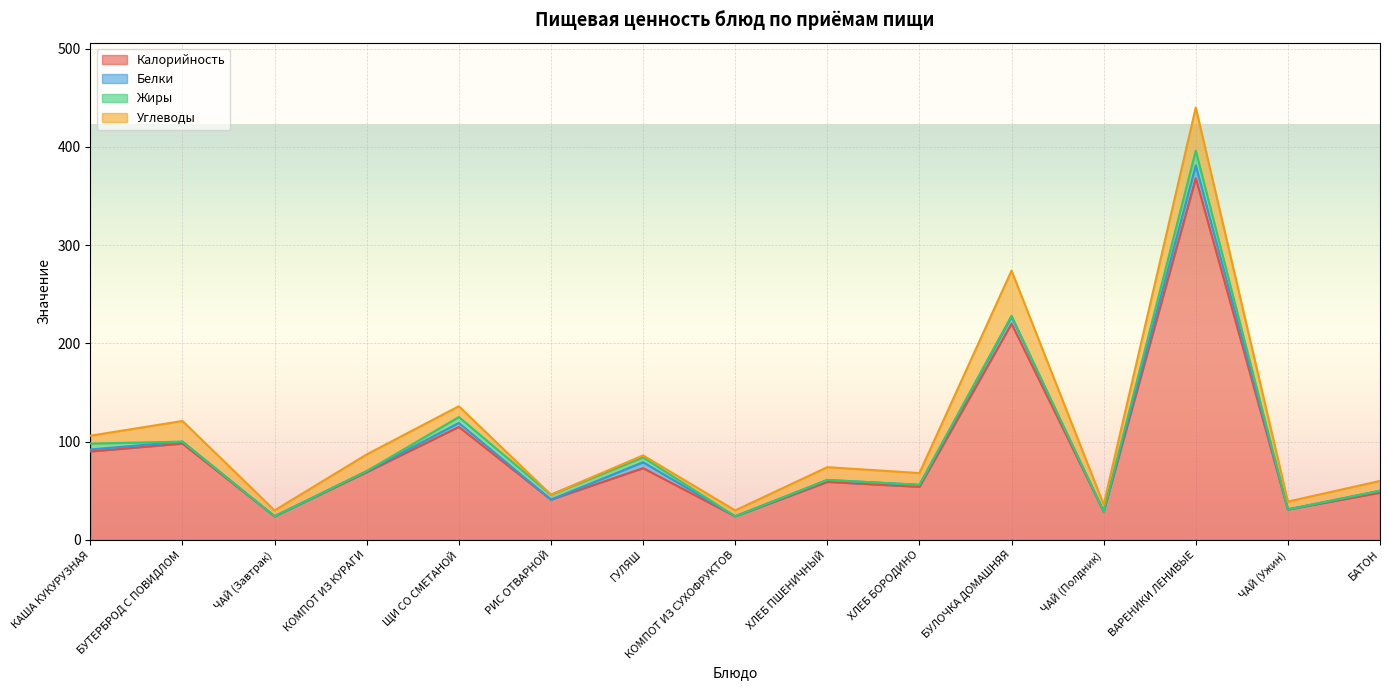

How many lines are shown in the chart?

4